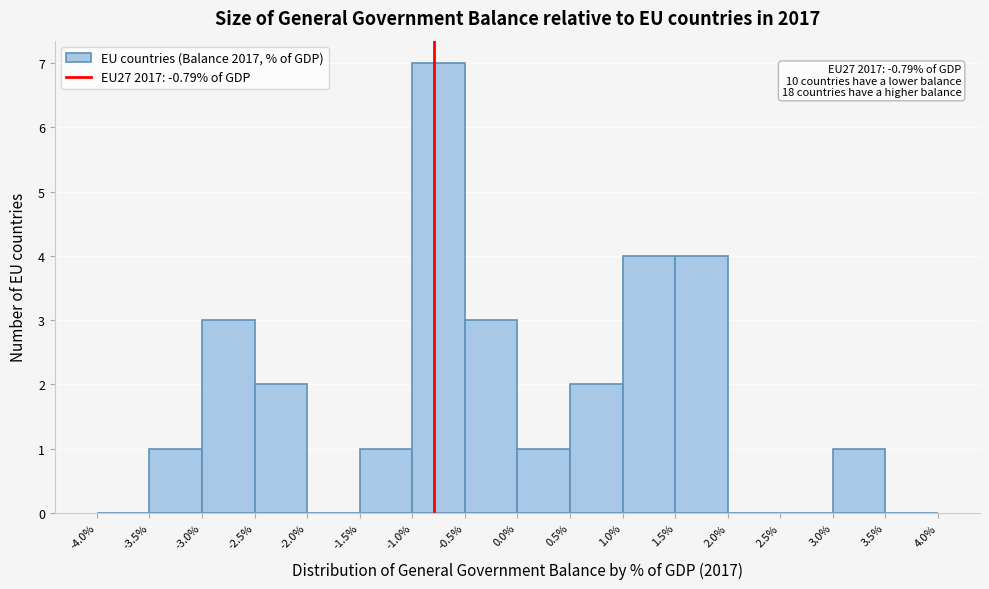

Which range on the x-axis has the tallest bar?

-1.0% to -0.5%